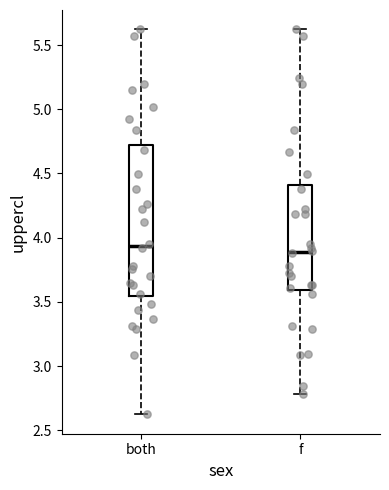

Where is the lower edge of the box for both on the y-axis? The values are not printed on the chart, so give them approximately, as read against the axis.

3.55